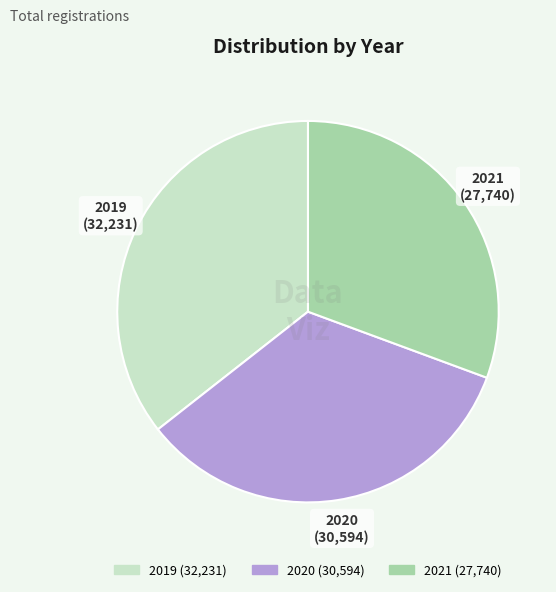

Is it true that 2019 is 48% of the pie?

False